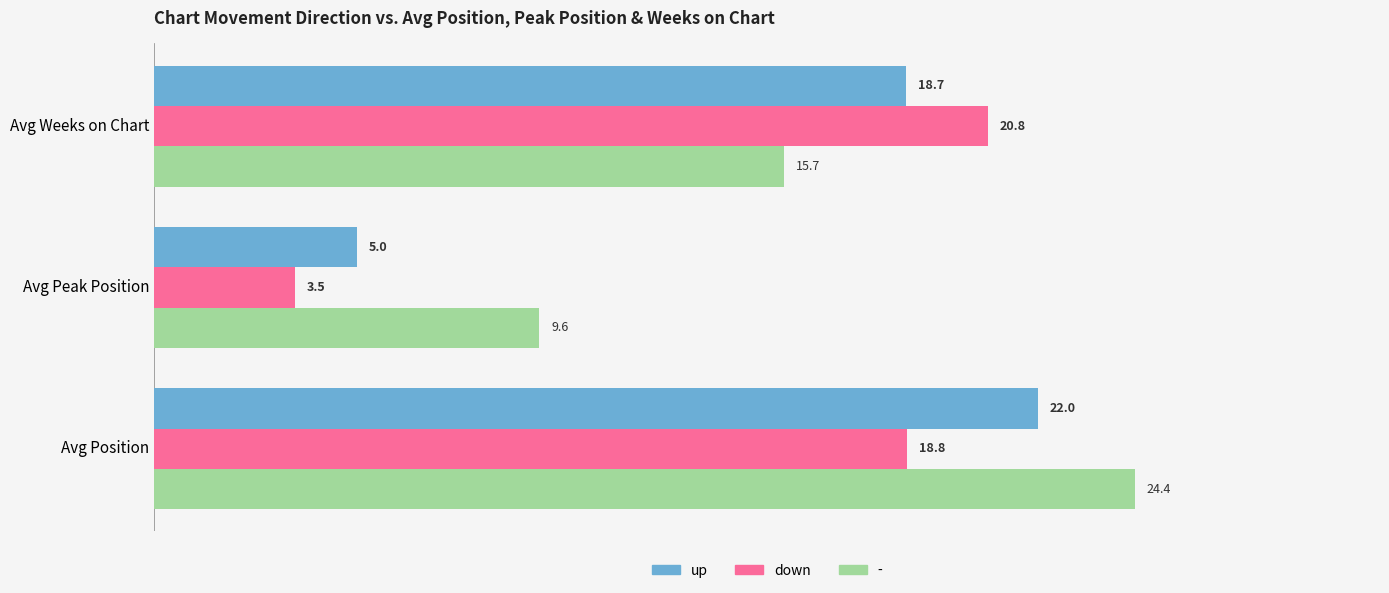

What is the minimum value shown in the chart?

3.5